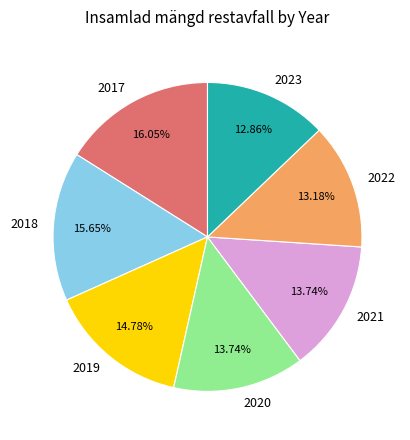

Do 2022 and 2018 together represent more than half of the pie?

No